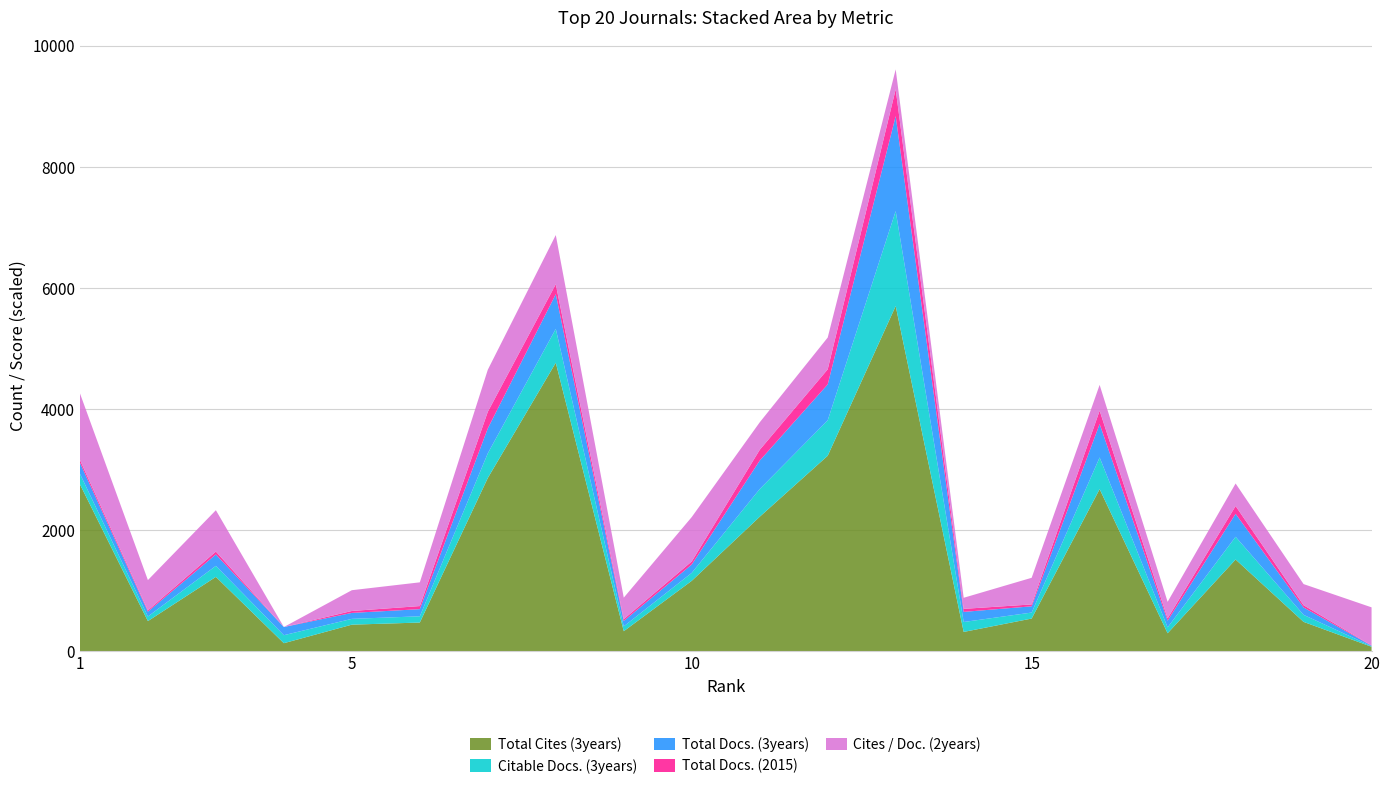

Reading right to left, transcribe all the data shown in this chart.

Total Cites (3years): 73	484	1514	296	2676	539	318	5699	3227	2220	1162	330	4763	2860	473	438	132	1227	497	2756
Citable Docs. (3years): 9	116	375	97	523	99	164	1568	585	457	131	80	559	407	103	96	132	182	76	174
Total Docs. (3years): 9	122	379	111	552	103	167	1568	593	470	138	89	573	412	118	98	135	188	80	182
Total Docs. (2015): 4	37	129	38	220	31	50	443	249	178	51	30	164	274	51	32	0	48	21	47
Cites / Doc. (2years): 629	349	372	273	426	440	183	329	525	454	733	355	812	694	392	343	0	683	500	1100